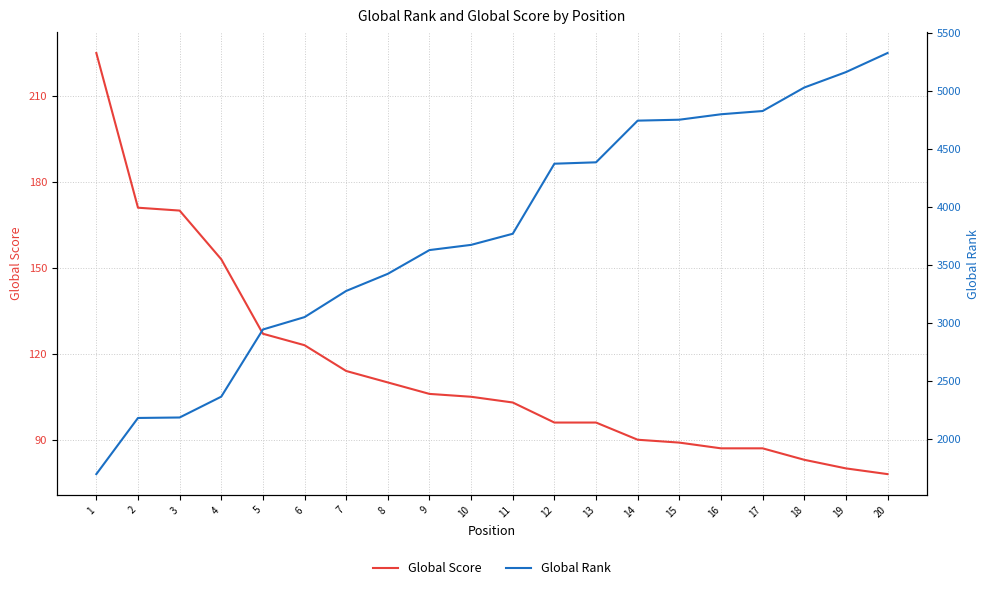

How many data points in Global Score are less than 105?

10